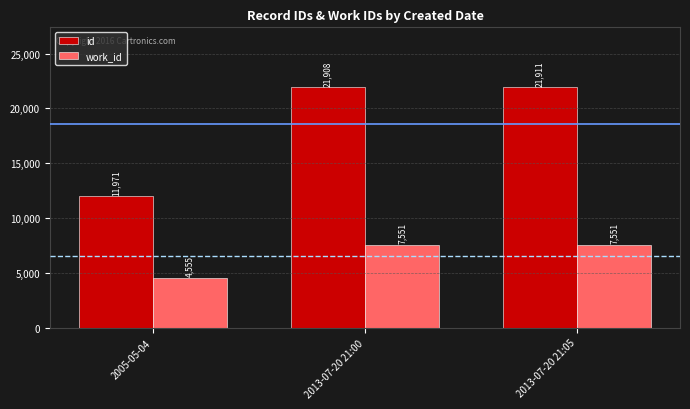

List the series in order of their peak value, lowest first.

work_id, id